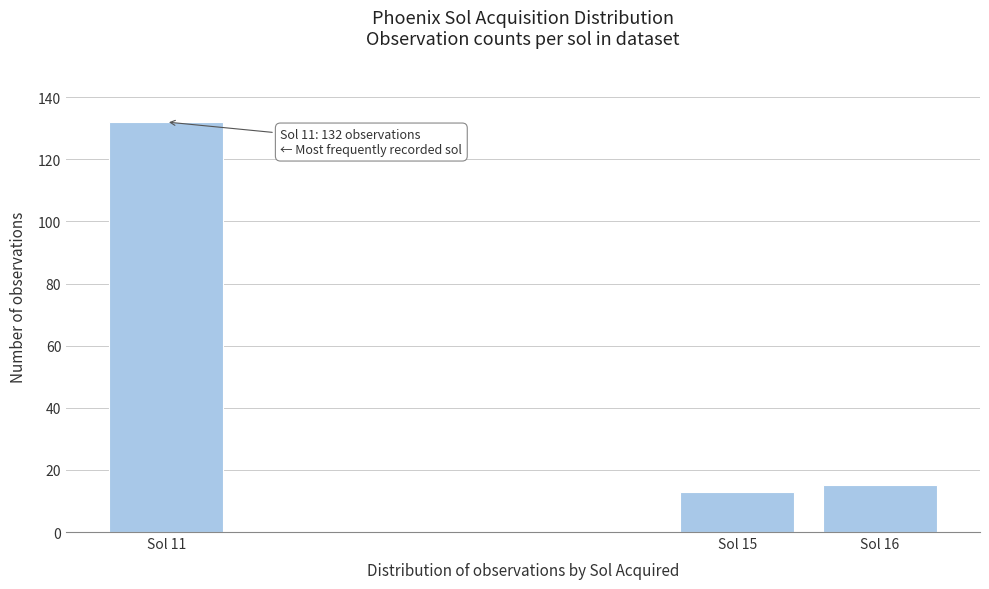

Reading left to right, extract all data points from this chart.

Sol 11=132	Sol 15=13	Sol 16=15